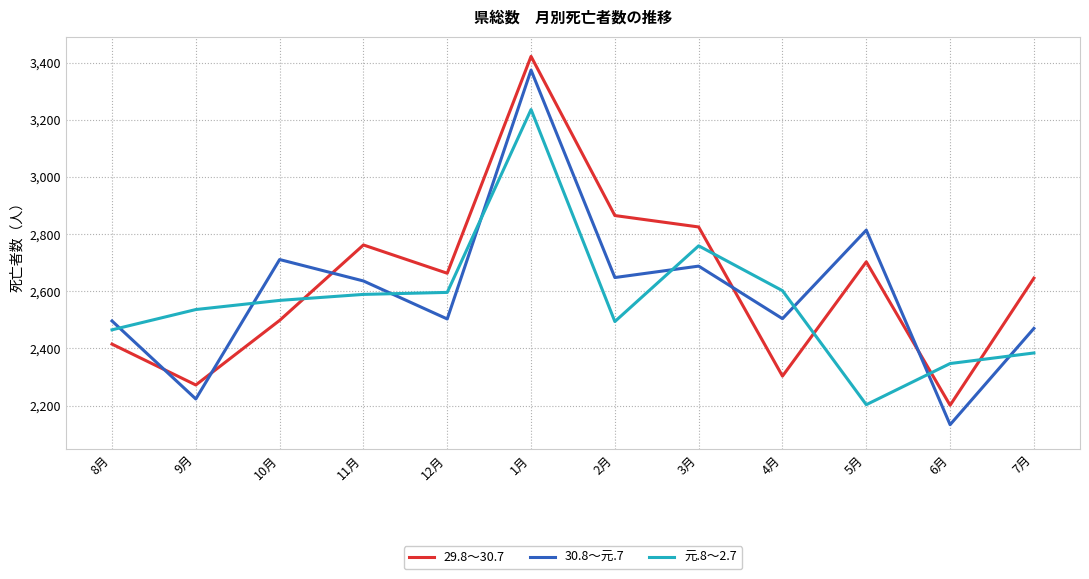

Is this an area chart (filled region under the line)?

No